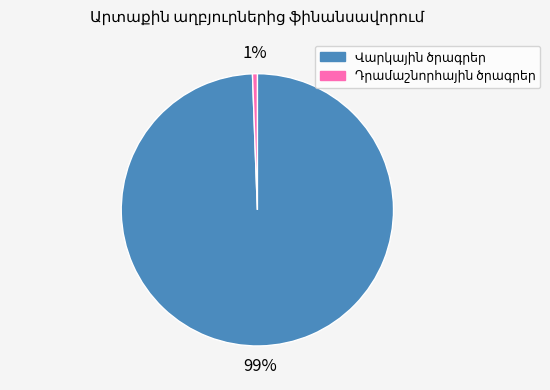

Is there any slice that represents more than half of the pie?

Yes